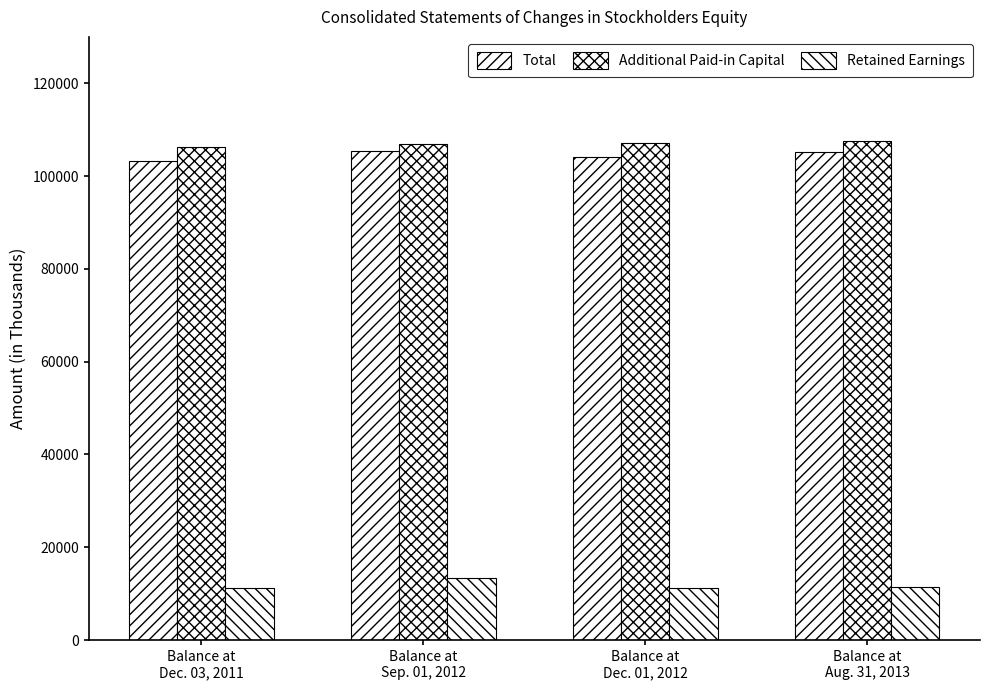

How many groups of bars are there?

4